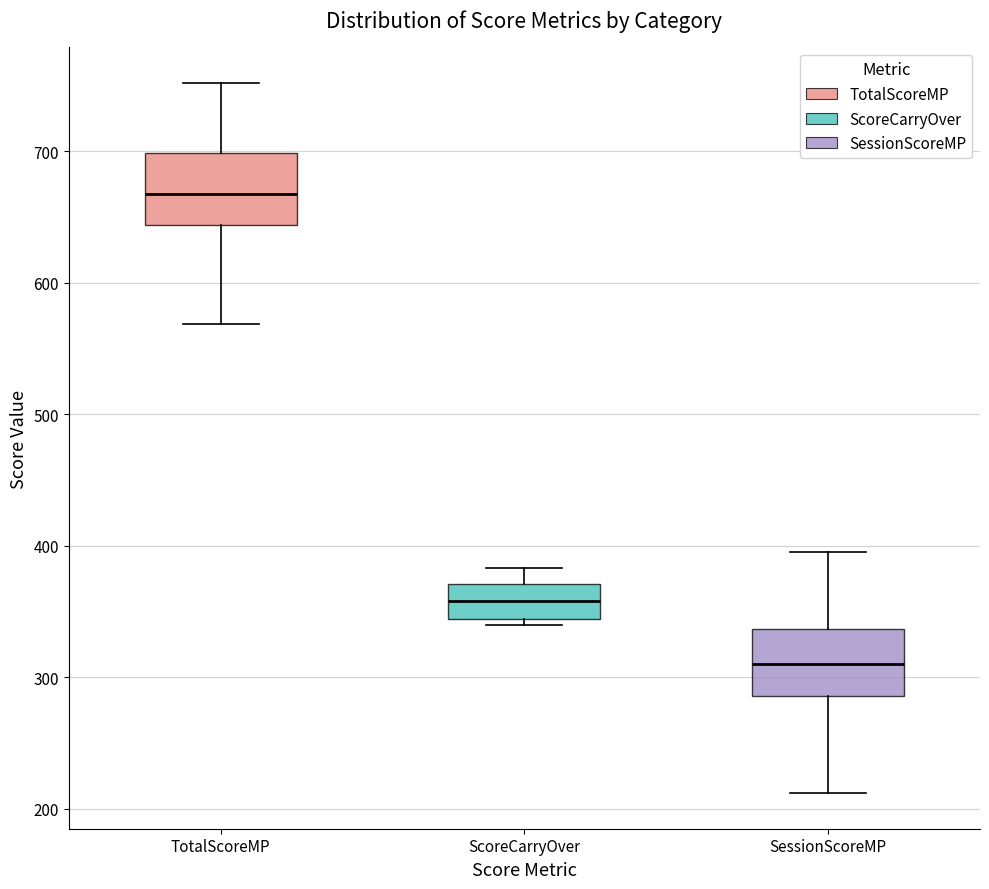

Which box has the highest median line?

TotalScoreMP